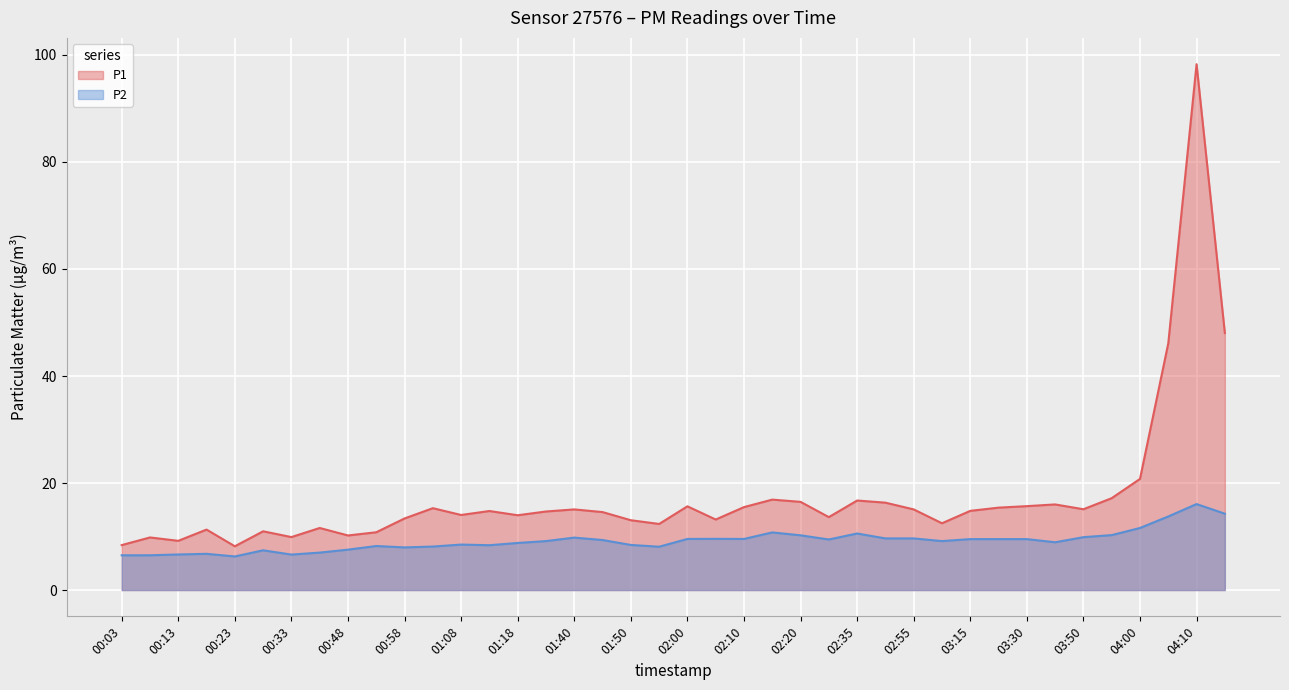

Reading left to right, extract all data points from this chart.

P1: 00:03=8.4	00:08=9.8	00:13=9.2	00:18=11.3	00:23=8.2	00:28=11.0	00:33=9.9	00:43=11.6	00:48=10.2	00:53=10.8	00:58=13.4	01:03=15.3	01:08=14.0	01:13=14.8	01:18=14.0	01:34=14.7	01:40=15.1	01:45=14.6	01:50=13.1	01:55=12.3	02:00=15.7	02:05=13.2	02:10=15.5	02:15=16.9	02:20=16.5	02:25=13.6	02:35=16.7	02:50=16.3	02:55=15.1	03:05=12.5	03:15=14.8	03:25=15.4	03:30=15.7	03:45=16.0	03:50=15.1	03:55=17.2	04:00=20.8	04:05=46.1	04:10=98.3	04:15=48.0
P2: 00:03=6.5	00:08=6.5	00:13=6.7	00:18=6.8	00:23=6.3	00:28=7.4	00:33=6.6	00:43=7.0	00:48=7.5	00:53=8.2	00:58=8.0	01:03=8.1	01:08=8.5	01:13=8.4	01:18=8.8	01:34=9.2	01:40=9.8	01:45=9.3	01:50=8.4	01:55=8.1	02:00=9.6	02:05=9.6	02:10=9.6	02:15=10.8	02:20=10.2	02:25=9.4	02:35=10.6	02:50=9.7	02:55=9.7	03:05=9.2	03:15=9.5	03:25=9.5	03:30=9.5	03:45=8.9	03:50=9.9	03:55=10.3	04:00=11.6	04:05=13.8	04:10=16.1	04:15=14.3